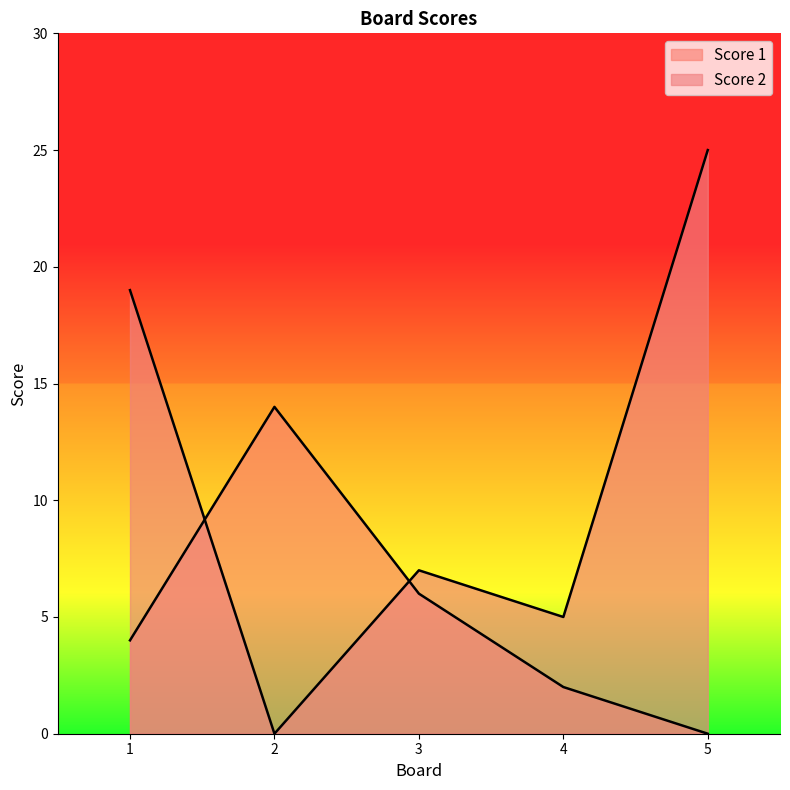

Which series ends up on top after the final intersection of Score 2 and Score 1?

Score 2